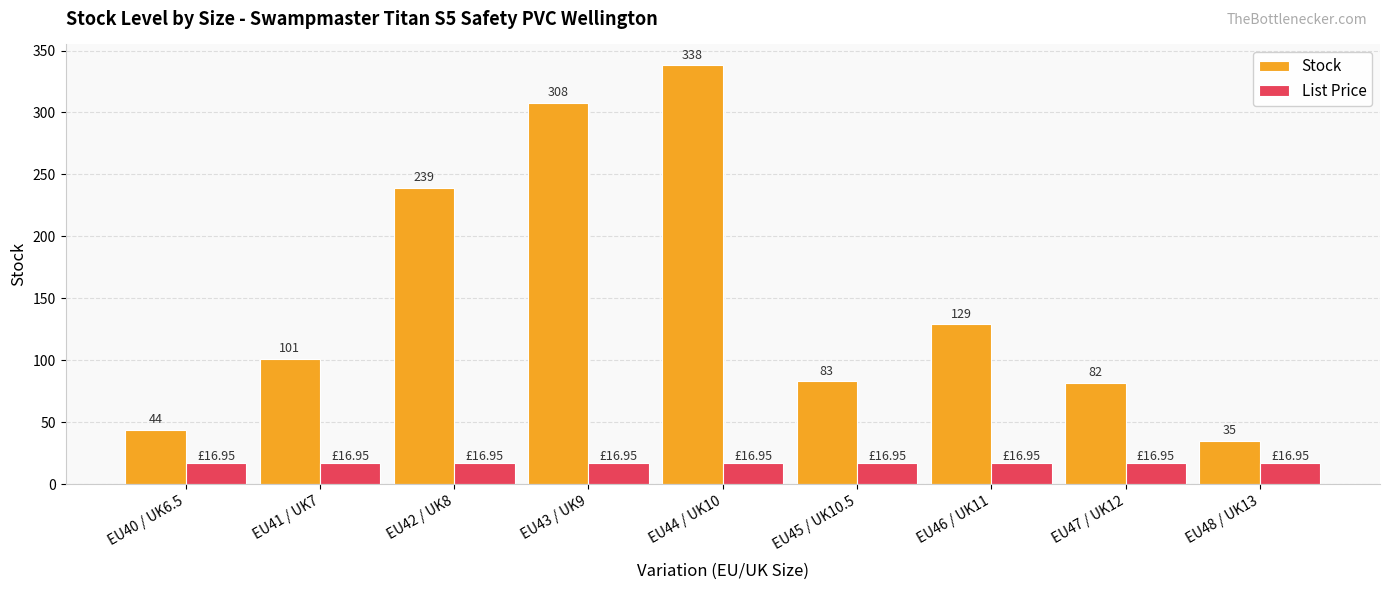

How many bars are there in total?

18